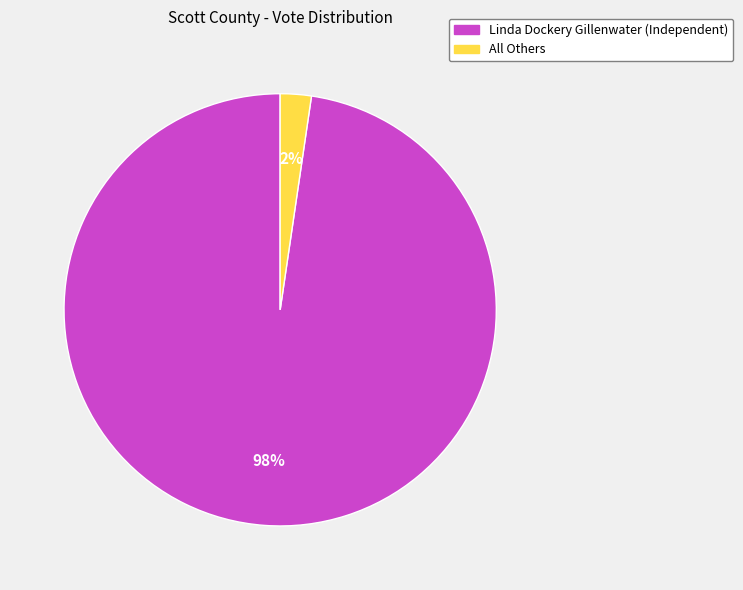

True or false: Linda Dockery Gillenwater (Independent) accounts for 85% of the total.

False